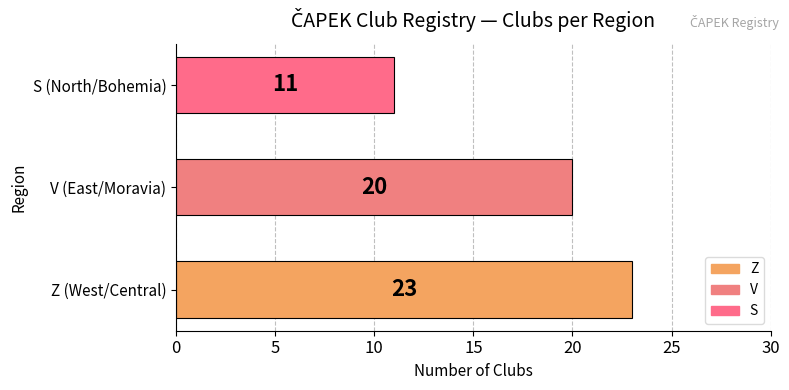

Where is the data nearest to the value 17?

V (East/Moravia)